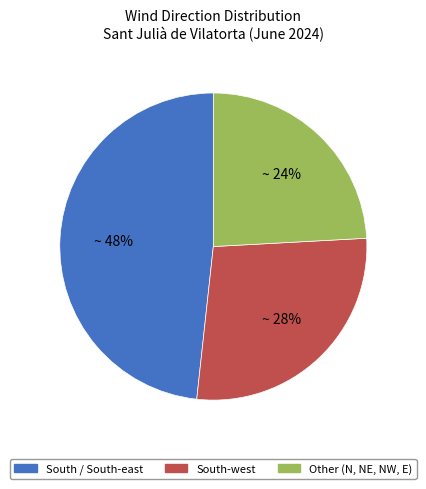

To the nearest percent, what is the average slice percentage?

33%